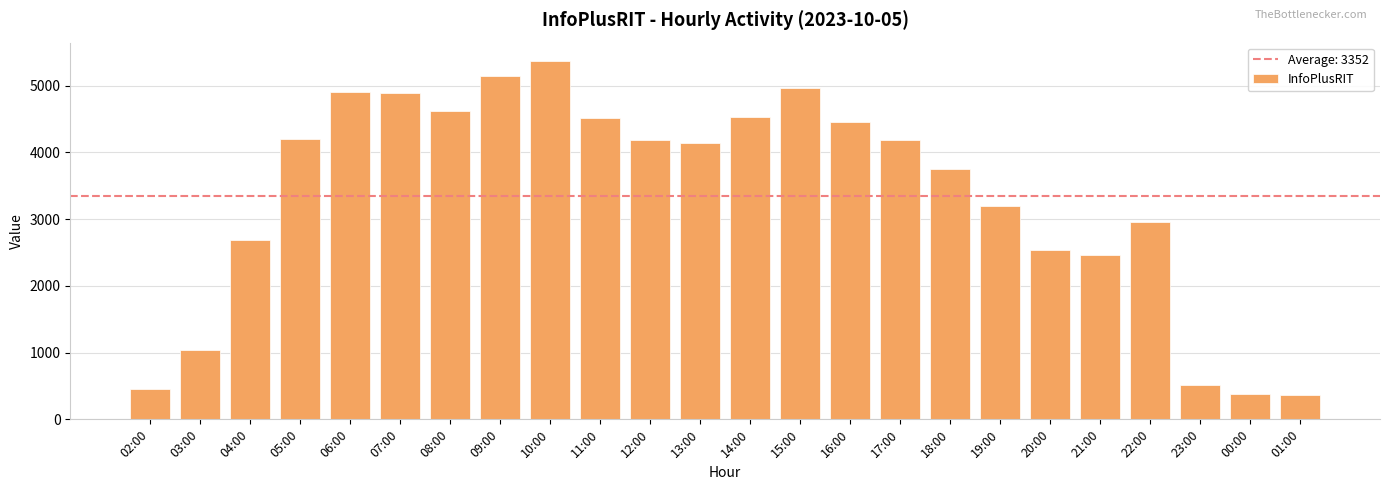

Is it true that the value at 21:00 is 3471?

False